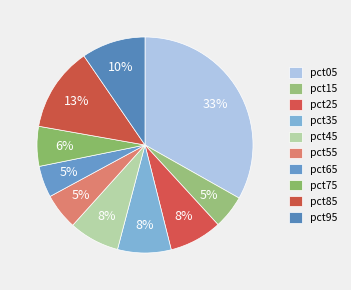

Does any single category account for the majority?

No